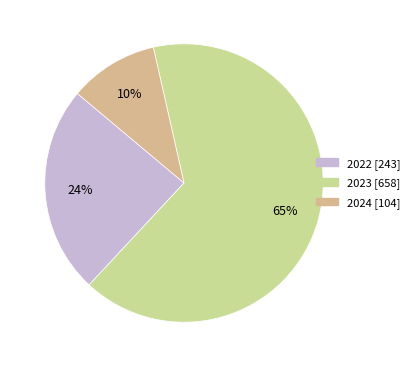

Is it true that 2022 is 10% of the pie?

False